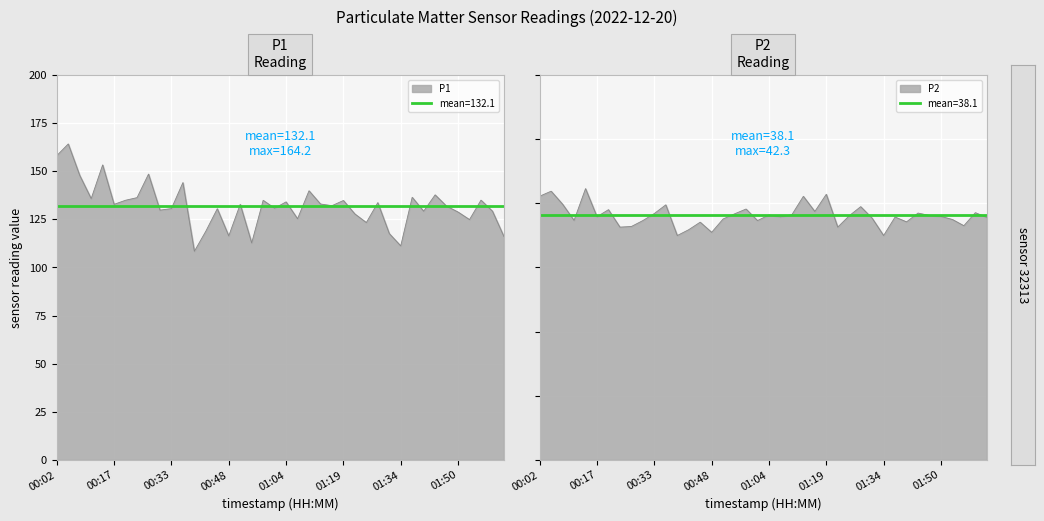

Reading left to right, extract all data points from this chart.

P1: 00:02=158.1	00:05=164.2	00:08=147.8	00:11=135.8	00:14=153.2	00:17=132.8	00:20=134.9	00:24=136.2	00:27=148.5	00:30=129.8	00:33=130.6	00:36=144.1	00:39=108.4	00:42=118.8	00:45=130.5	00:48=116.4	00:51=132.8	00:54=112.7	00:57=134.8	01:01=130.8	01:04=134.1	01:07=125.3	01:10=139.8	01:13=132.9	01:16=132.1	01:19=134.8	01:22=127.8	01:25=123.3	01:28=133.7	01:31=117.6	01:34=111.2	01:37=136.4	01:40=129.2	01:44=137.7	01:47=131.8	01:50=128.8	01:53=124.8	01:56=134.9	01:59=129.2	02:02=116.1
P2: 00:02=41.1	00:05=41.9	00:08=39.9	00:11=37.3	00:14=42.3	00:17=37.9	00:20=39.0	00:24=36.3	00:27=36.4	00:30=37.3	00:33=38.4	00:36=39.8	00:39=35.0	00:42=35.9	00:45=37.0	00:48=35.5	00:51=37.5	00:54=38.4	00:57=39.1	01:01=37.3	01:04=38.2	01:07=37.9	01:10=38.2	01:13=41.1	01:16=38.7	01:19=41.4	01:22=36.3	01:25=38.0	01:28=39.5	01:31=37.7	01:34=35.0	01:37=37.9	01:40=37.1	01:44=38.5	01:47=38.1	01:50=38.0	01:53=37.5	01:56=36.5	01:59=38.5	02:02=37.8